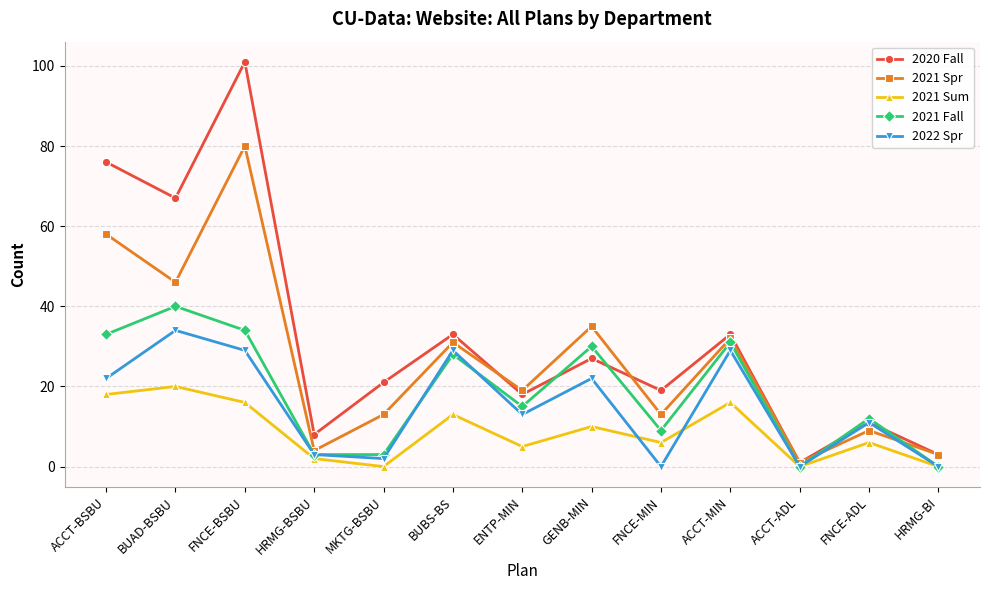

Where is the first local minimum for 2020 Fall?

BUAD-BSBU